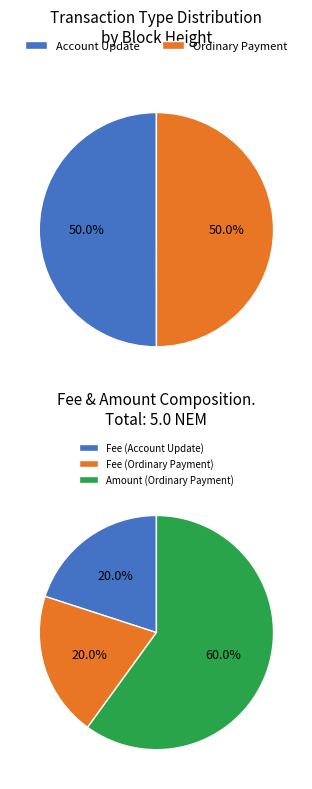

Is it true that 356684 is 50% of the pie?

True